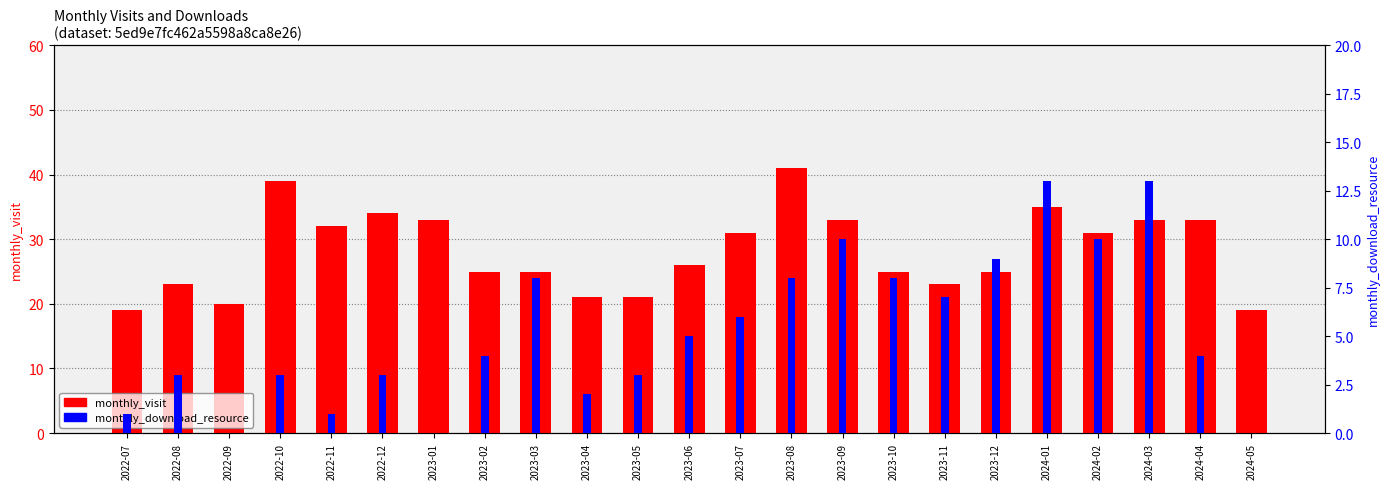

True or false: monthly_visit has a value of 34 at 2023-02.

False